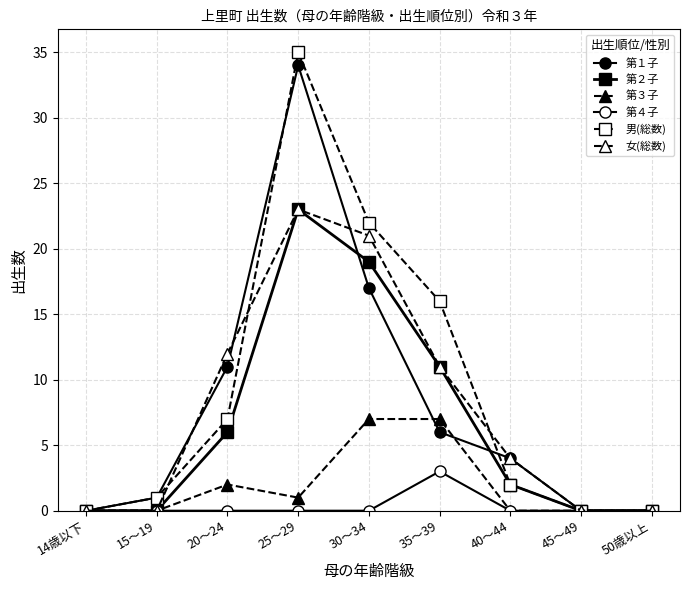

What is the total value across all series at 40～44?

12